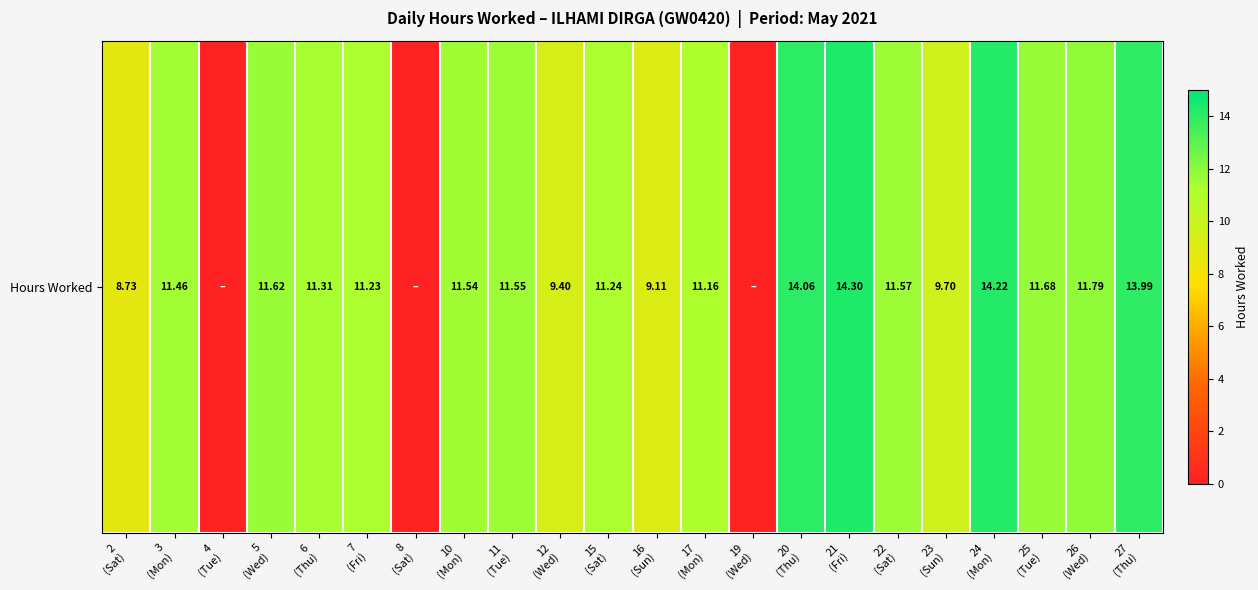

What is the difference between the second highest and second lowest values?

14.2